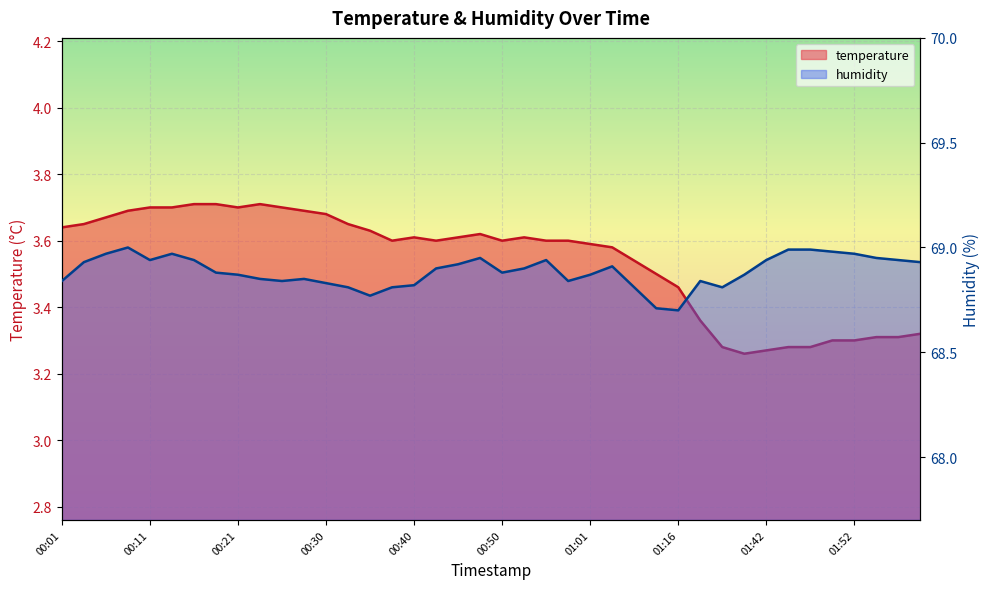

The temperature series shows 1.0 at 01:11. True or false?

False